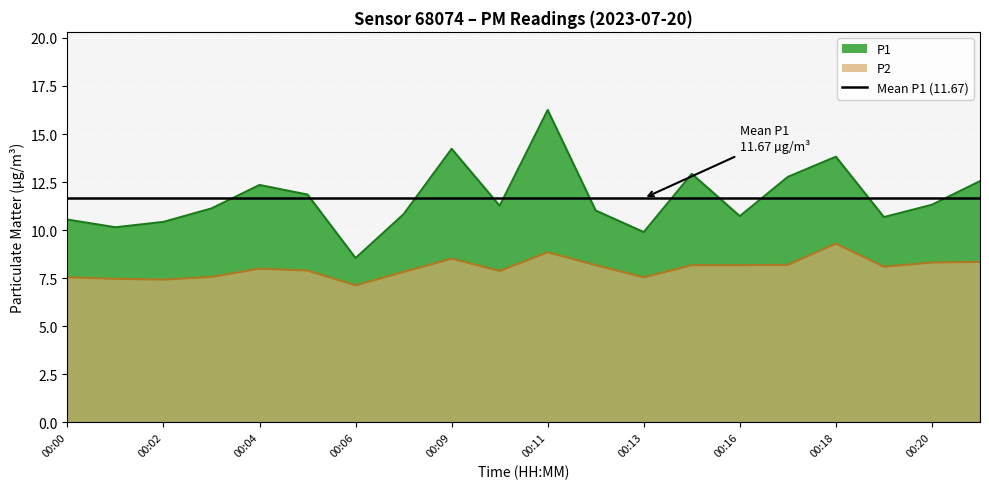

True or false: P1 and P2 cross at least once.

False